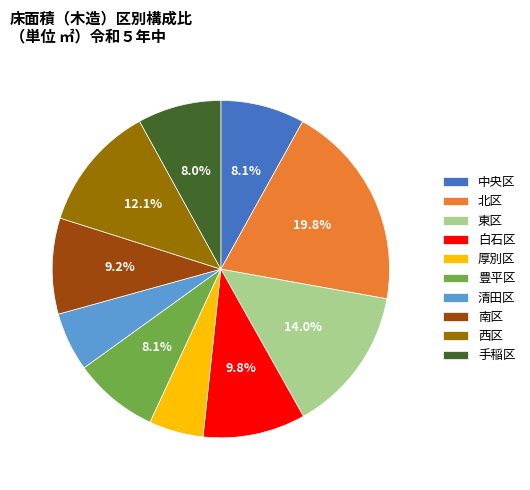

The 北区 slice represents 20% of the pie. True or false?

True